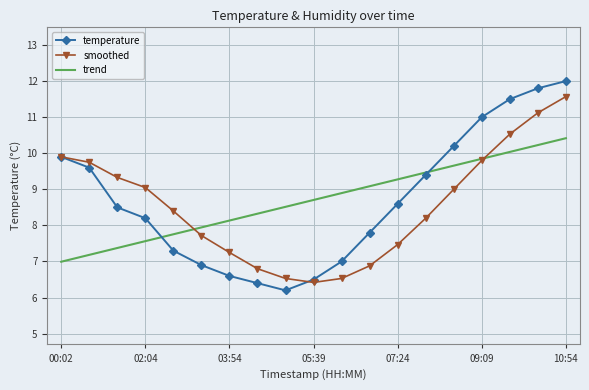

What is the highest value of the trend series?

10.4